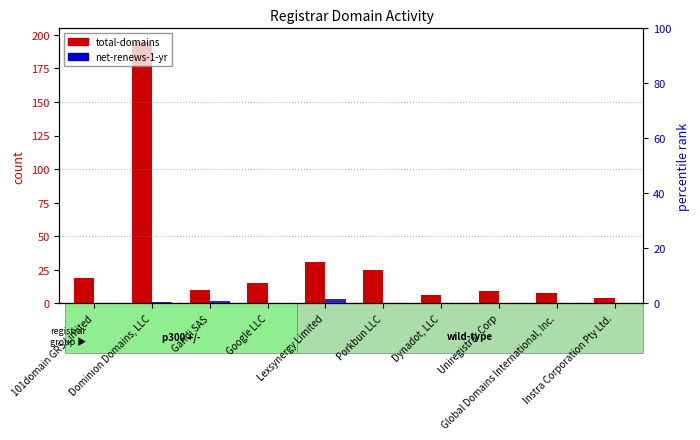

What is the spread (max minus min) of values at Dynadot, LLC?

6